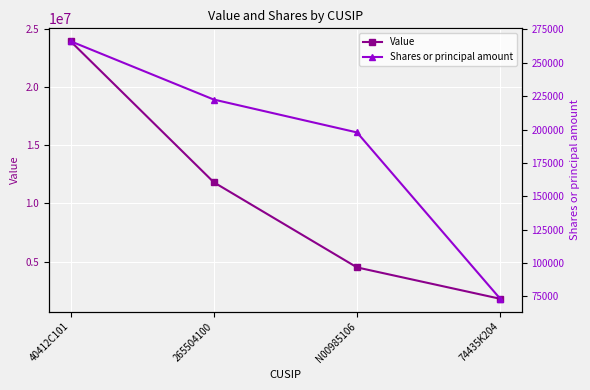

Reading left to right, what are all the values shown in this chart?

Value: 23918000	11815000	4509000	1815000
Shares or principal amount: 266200	222500	197862	73232